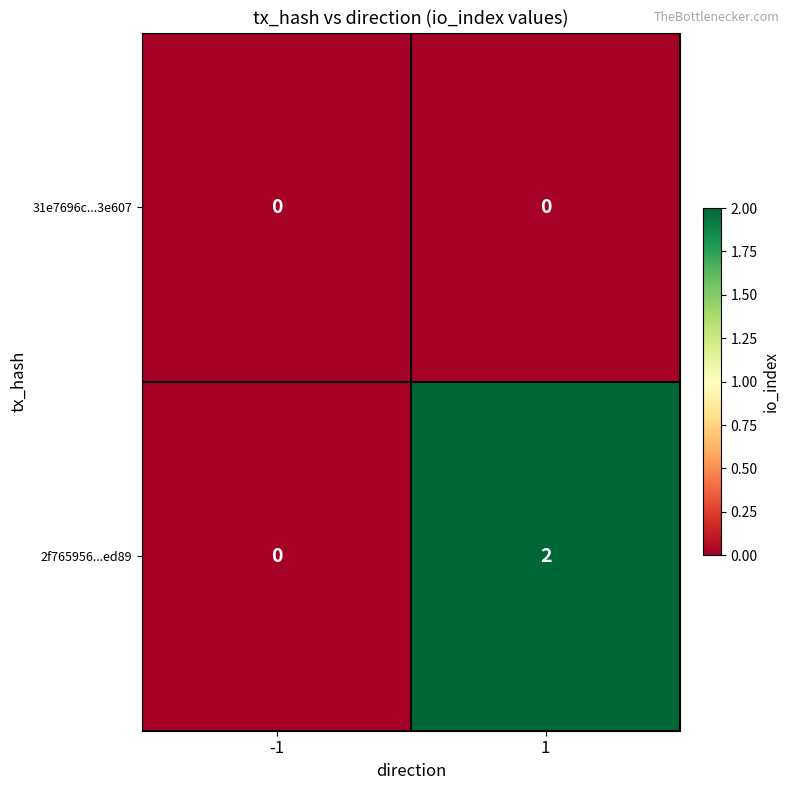

Which series has the largest total across all categories?

2f765956...ed89